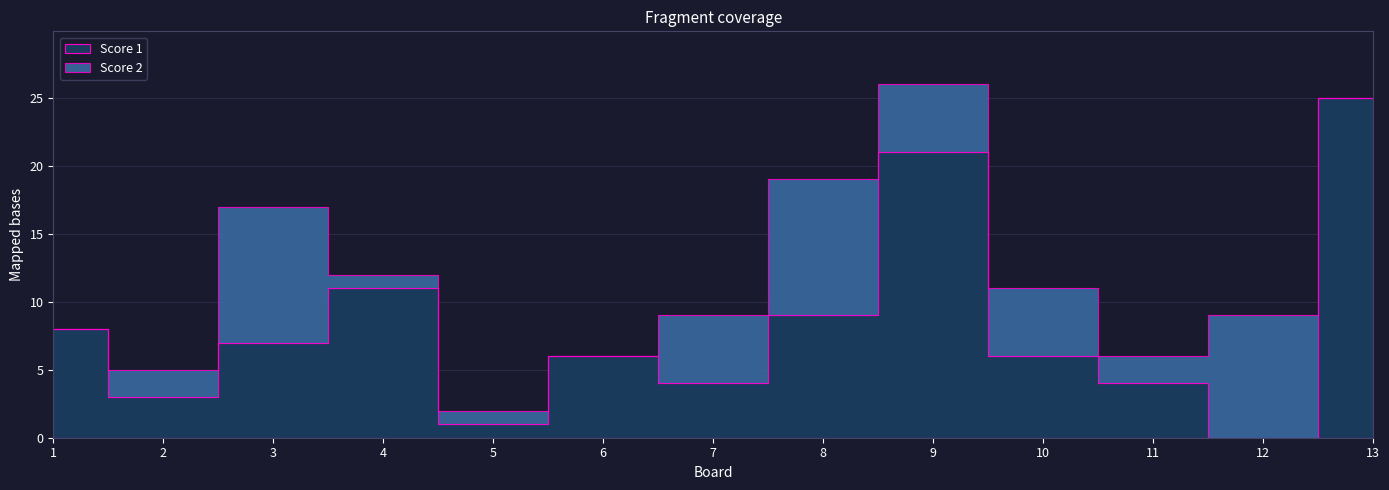

Is the value of Score 1 at 7 greater than the value of Score 2 at 13?

Yes